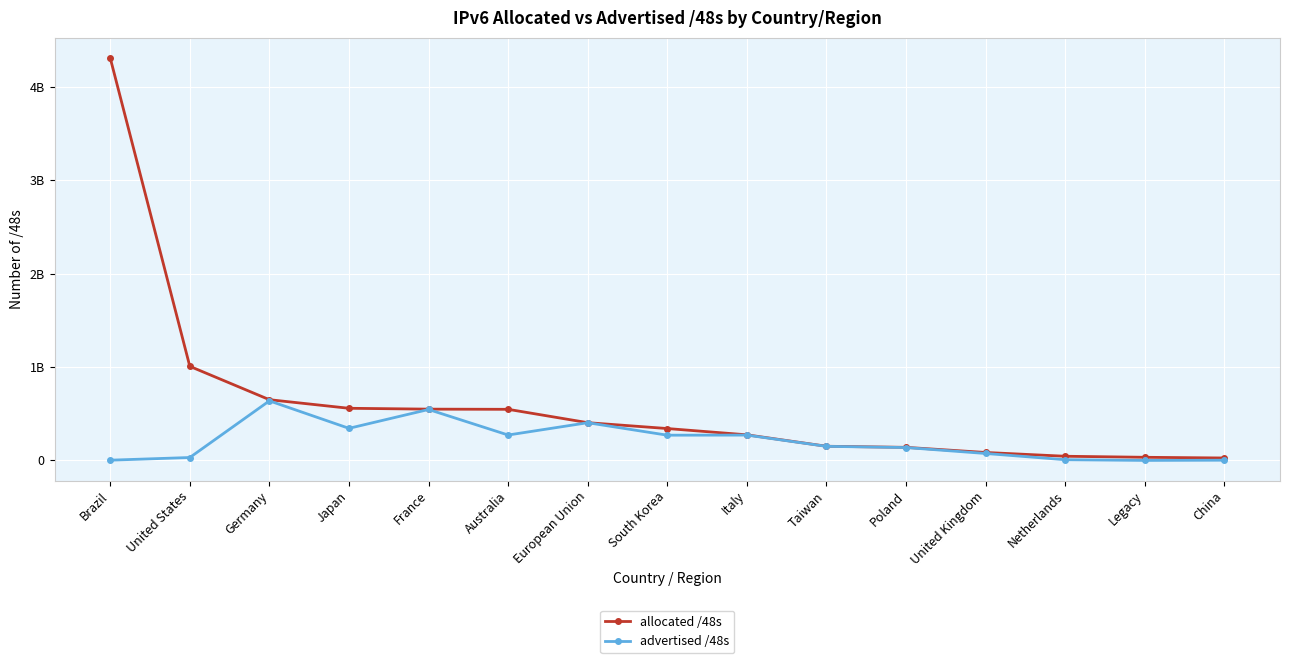

True or false: advertised /48s and allocated /48s cross at least once.

False